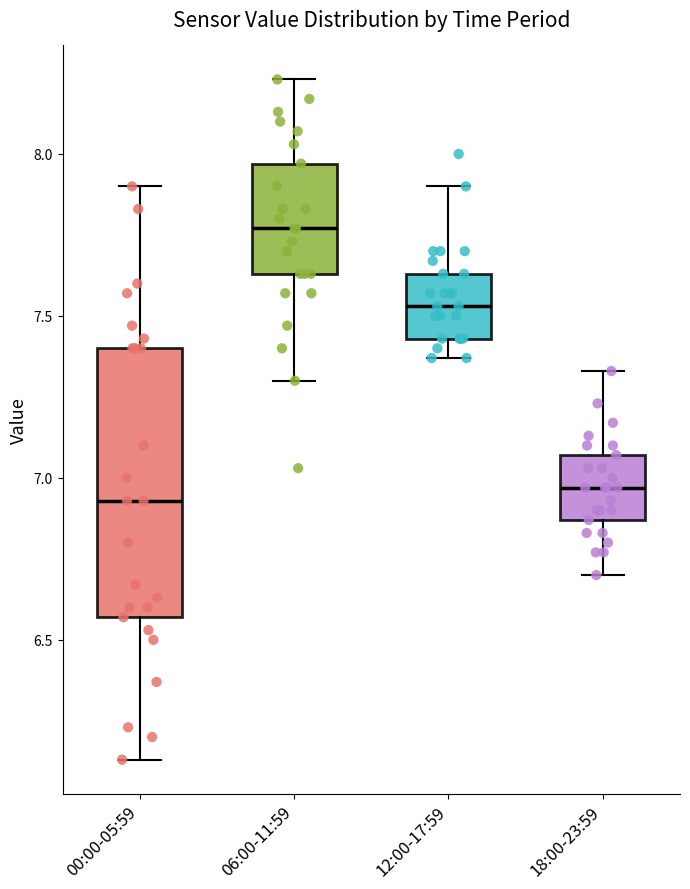

Reading left to right, read every box against the y-axis: the position of its median line, the range the box covers, and the ends of its whiskers. The values are not printed on the chart, so give them approximately, as read against the axis.

00:00-05:59: median 6.95, box 6.55 to 7.40, whiskers 6.15 to 7.90
06:00-11:59: median 7.75, box 7.65 to 7.95, whiskers 7.30 to 8.25
12:00-17:59: median 7.55, box 7.45 to 7.65, whiskers 7.35 to 7.90
18:00-23:59: median 6.95, box 6.85 to 7.05, whiskers 6.70 to 7.35